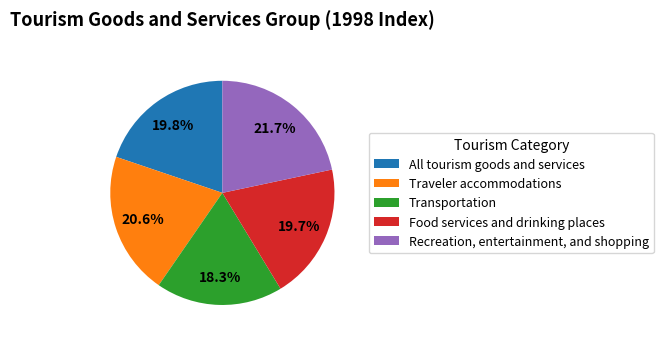

The Food services and drinking places slice represents 6% of the pie. True or false?

False